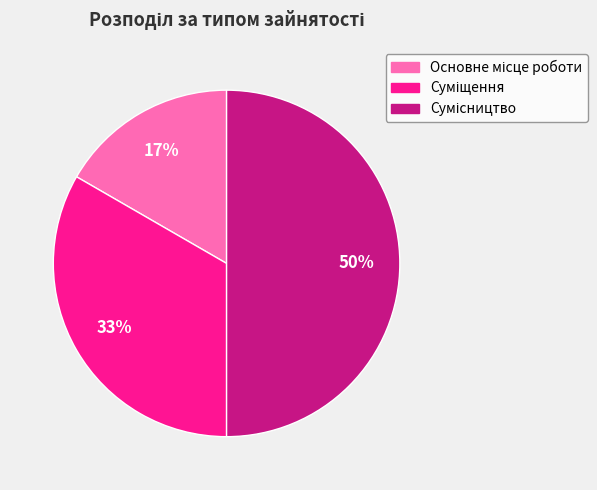

To the nearest percent, what is the difference between the largest and smallest slice percentages?

33%